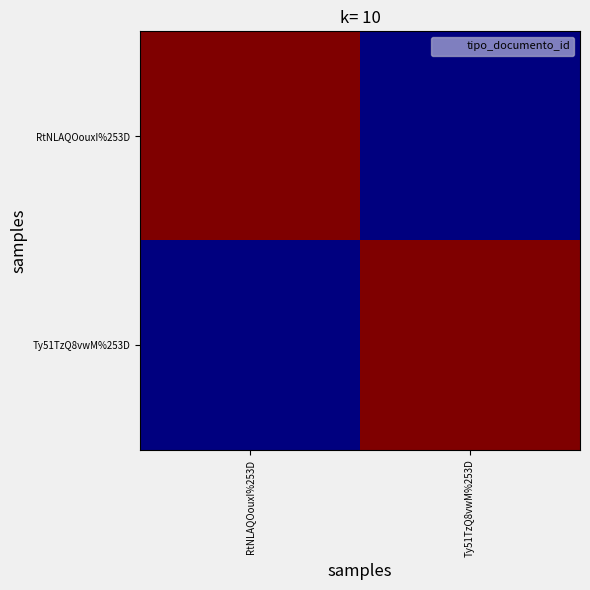

At RtNLAQOouxI%253D, list the series in order from largest to smallest.

RtNLAQOouxI%253D, Ty51TzQ8vwM%253D